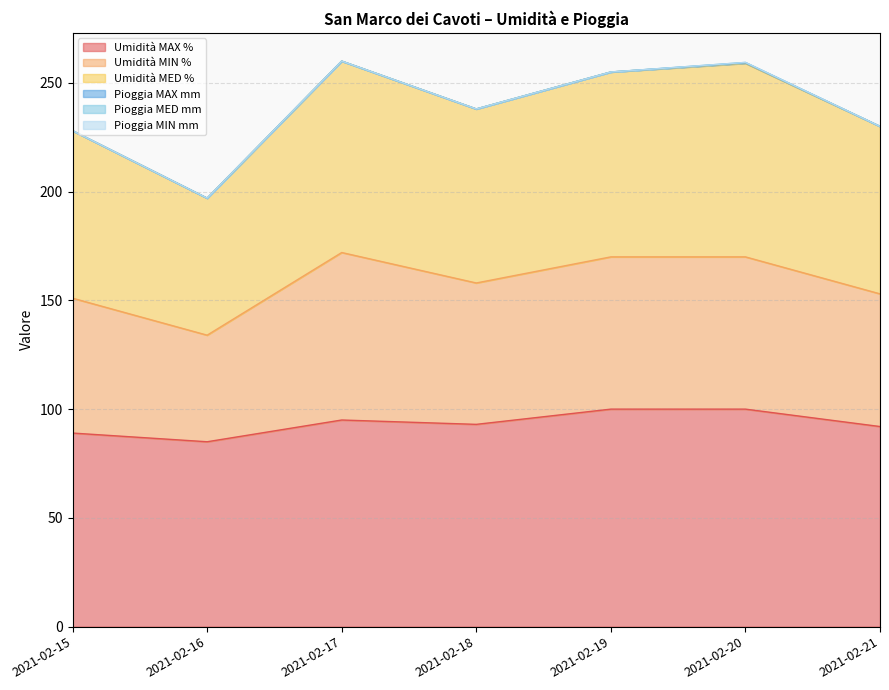

At which label is Pioggia MIN mm closest to 0?

2021-02-15